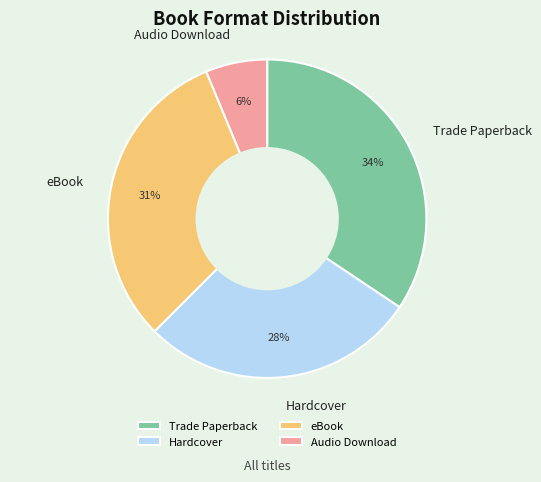

Which category has the biggest portion of the pie?

Trade Paperback